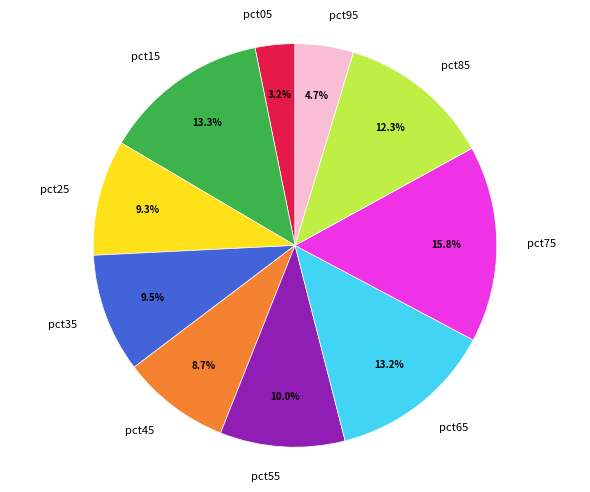

Which category has the biggest portion of the pie?

pct75